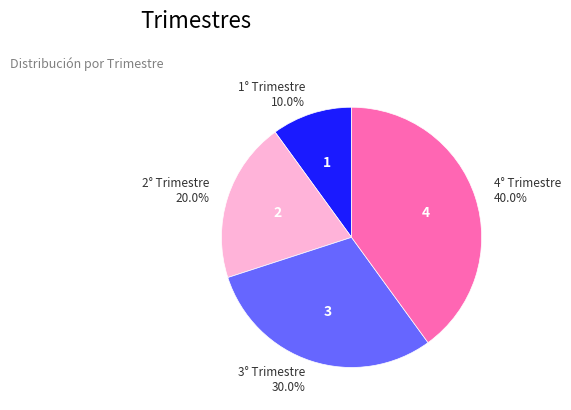

Count the number of slices in the pie.

4